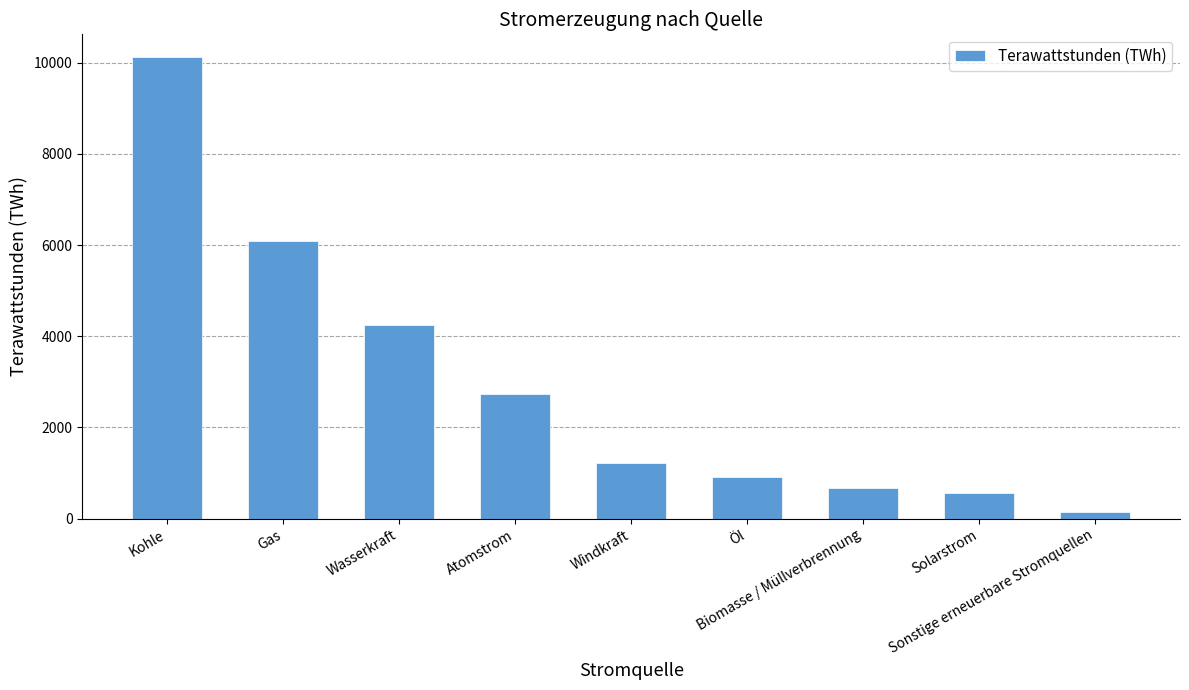

Reading left to right, list all the values displayed in this chart.

10116	6091	4239	2724	1217	903	669	570	144